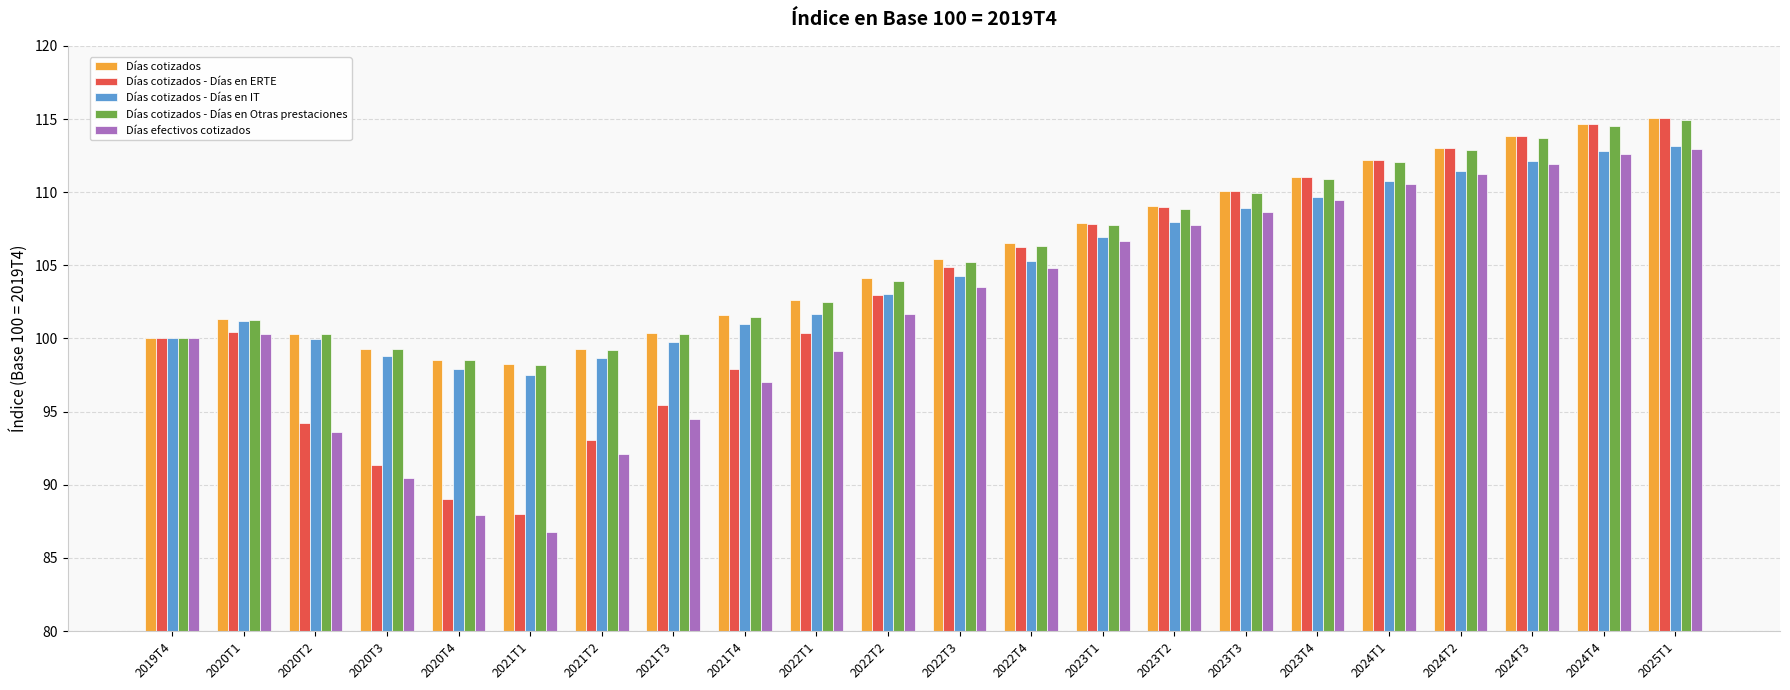

What is the minimum value shown in the chart?

86.8